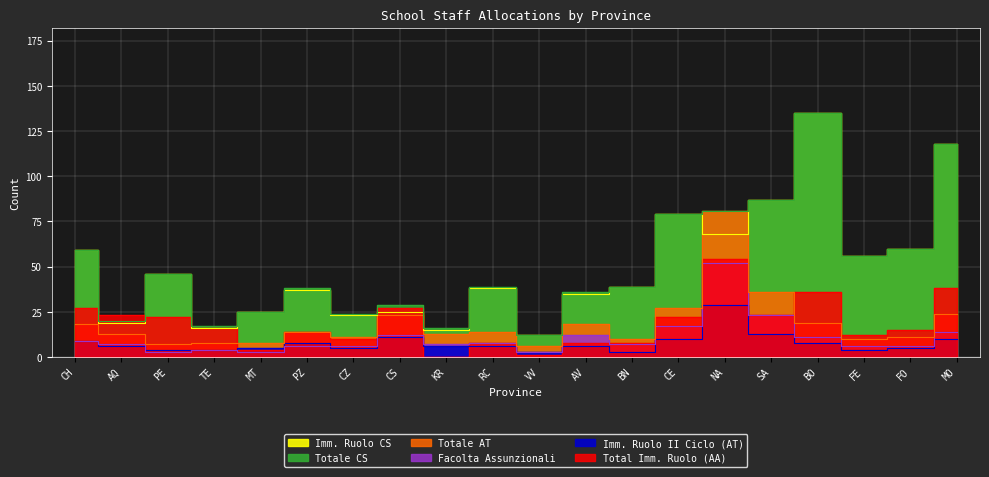

True or false: Facolta Assunzionali and Imm. Ruolo CS cross at least once.

False